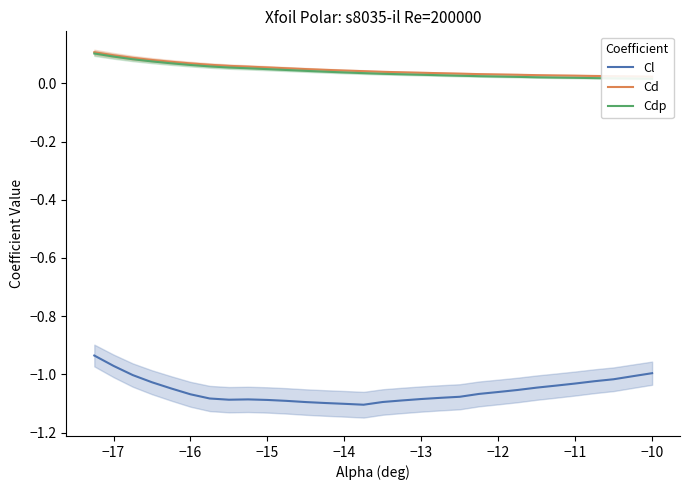

Count the number of categories in the chart.

30